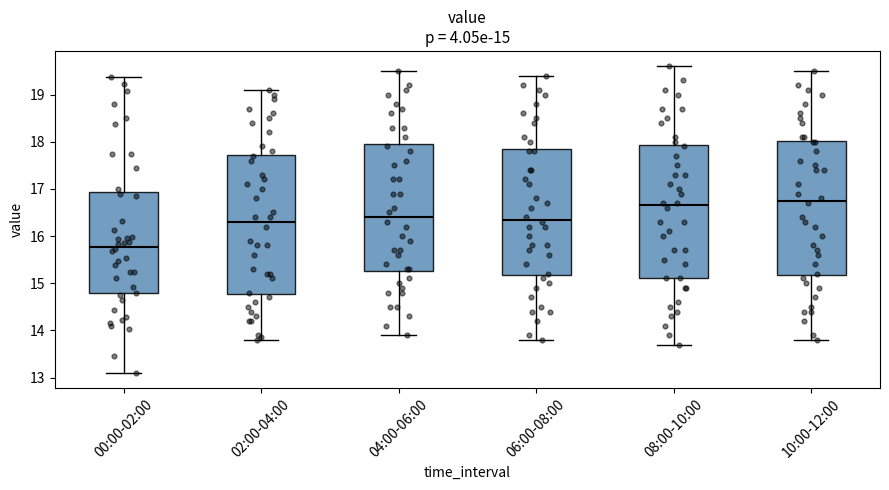

Which box's median line is the highest?

10:00-12:00